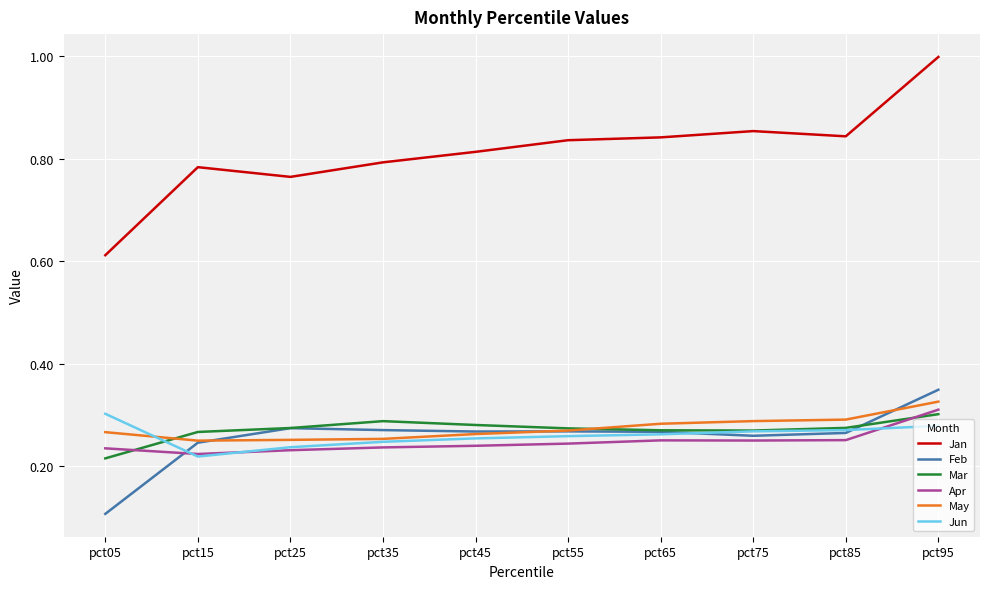

Which label corresponds to the smallest value in the chart?

pct05